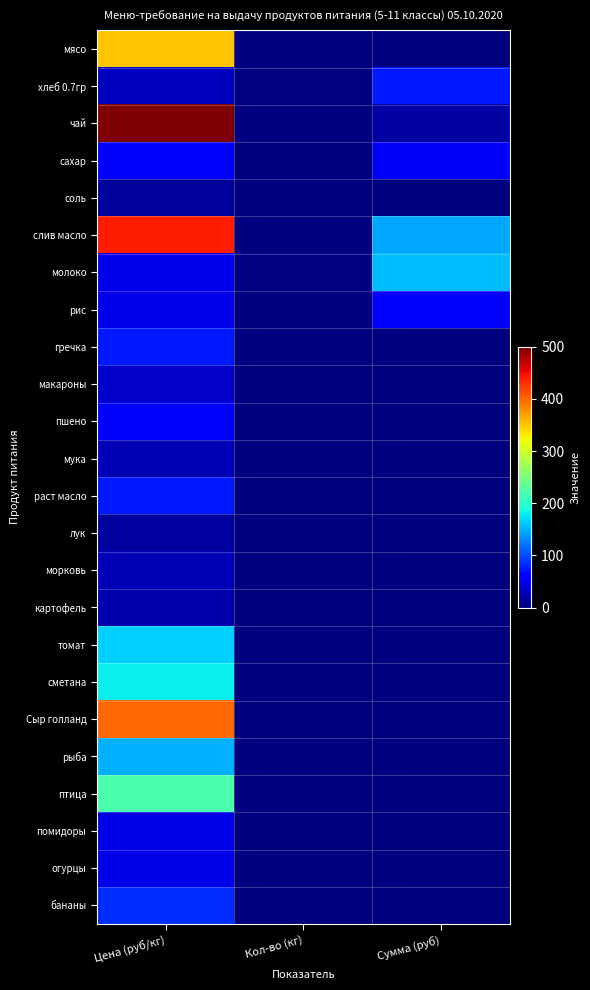

Reading right to left, what are all the values shown in this chart?

мясо: Сумма (руб)=0.0	Кол-во (кг)=0.0	Цена (руб/кг)=350.0
хлеб 0.7гр: Сумма (руб)=75.4	Кол-во (кг)=2.6	Цена (руб/кг)=28.6
чай: Сумма (руб)=16.5	Кол-во (кг)=0.0	Цена (руб/кг)=500.0
сахар: Сумма (руб)=54.5	Кол-во (кг)=1.0	Цена (руб/кг)=55.0
соль: Сумма (руб)=0.8	Кол-во (кг)=0.1	Цена (руб/кг)=12.0
слив масло: Сумма (руб)=144.8	Кол-во (кг)=0.3	Цена (руб/кг)=438.9
молоко: Сумма (руб)=155.1	Кол-во (кг)=3.3	Цена (руб/кг)=47.0
рис: Сумма (руб)=62.0	Кол-во (кг)=1.3	Цена (руб/кг)=47.0
гречка: Сумма (руб)=0.0	Кол-во (кг)=0.0	Цена (руб/кг)=75.0
макароны: Сумма (руб)=0.0	Кол-во (кг)=0.0	Цена (руб/кг)=32.0
пшено: Сумма (руб)=0.0	Кол-во (кг)=0.0	Цена (руб/кг)=55.0
мука: Сумма (руб)=0.0	Кол-во (кг)=0.0	Цена (руб/кг)=24.0
раст масло: Сумма (руб)=0.0	Кол-во (кг)=0.0	Цена (руб/кг)=75.0
лук: Сумма (руб)=0.0	Кол-во (кг)=0.0	Цена (руб/кг)=15.0
морковь: Сумма (руб)=0.0	Кол-во (кг)=0.0	Цена (руб/кг)=25.0
картофель: Сумма (руб)=0.0	Кол-во (кг)=0.0	Цена (руб/кг)=20.0
томат: Сумма (руб)=0.0	Кол-во (кг)=0.0	Цена (руб/кг)=164.3
сметана: Сумма (руб)=0.0	Кол-во (кг)=0.0	Цена (руб/кг)=180.0
Сыр голланд: Сумма (руб)=0.0	Кол-во (кг)=0.0	Цена (руб/кг)=400.0
рыба: Сумма (руб)=0.0	Кол-во (кг)=0.0	Цена (руб/кг)=150.0
птица: Сумма (руб)=0.0	Кол-во (кг)=0.0	Цена (руб/кг)=220.0
помидоры: Сумма (руб)=0.0	Кол-во (кг)=0.0	Цена (руб/кг)=45.0
огурцы: Сумма (руб)=0.0	Кол-во (кг)=0.0	Цена (руб/кг)=45.0
бананы: Сумма (руб)=0.0	Кол-во (кг)=0.0	Цена (руб/кг)=85.0